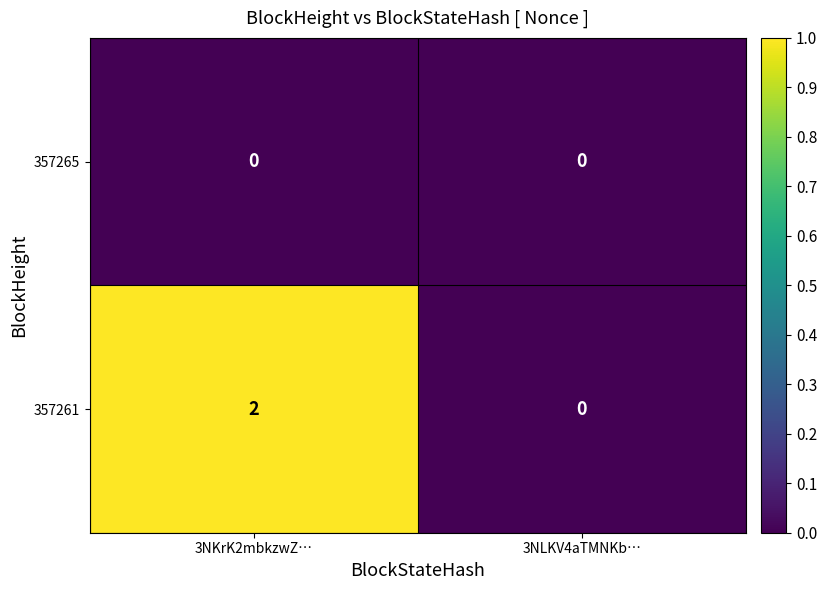

List the labels in order of 357261 value, smallest first.

3NLKV4aTMNKb…, 3NKrK2mbkzwZ…